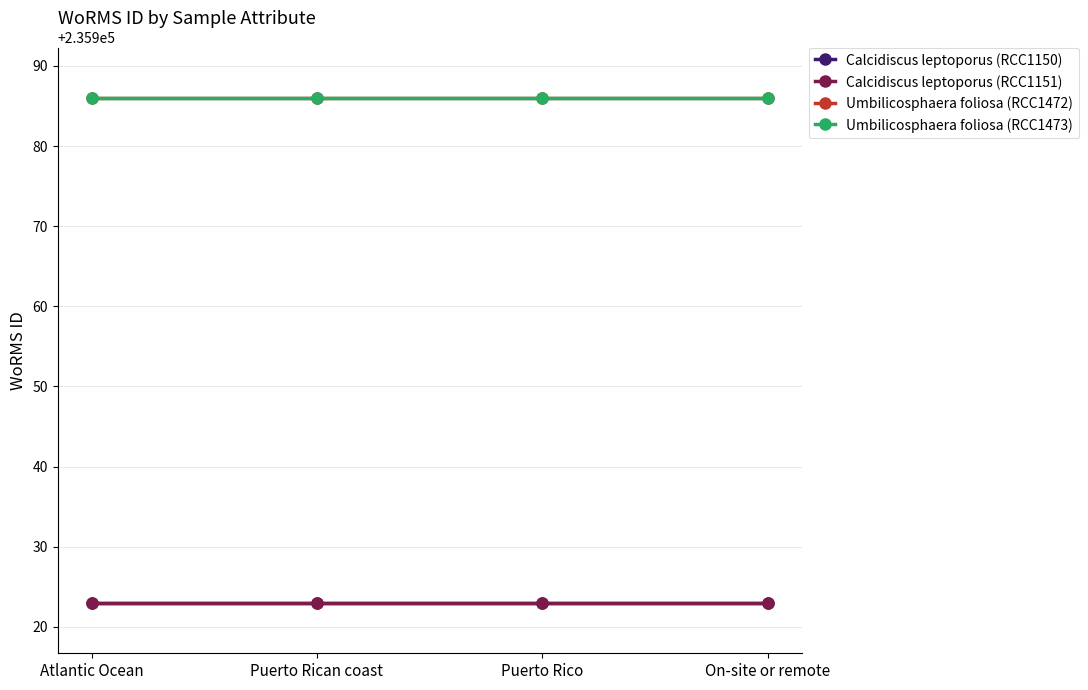

What is the spread (max minus min) of values at On-site or remote?

63